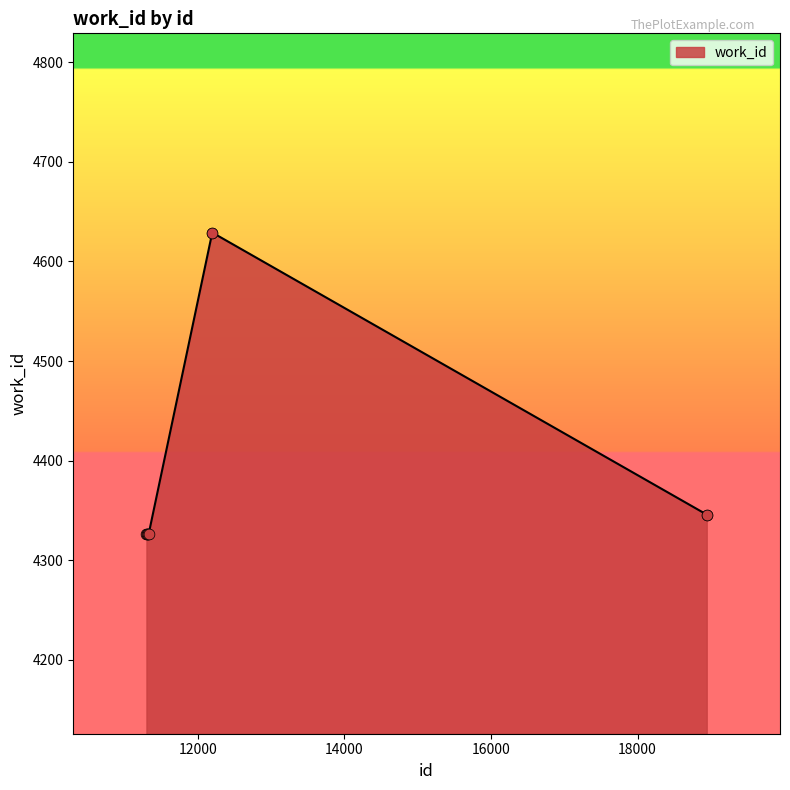

What is the maximum value shown in the chart?

4629